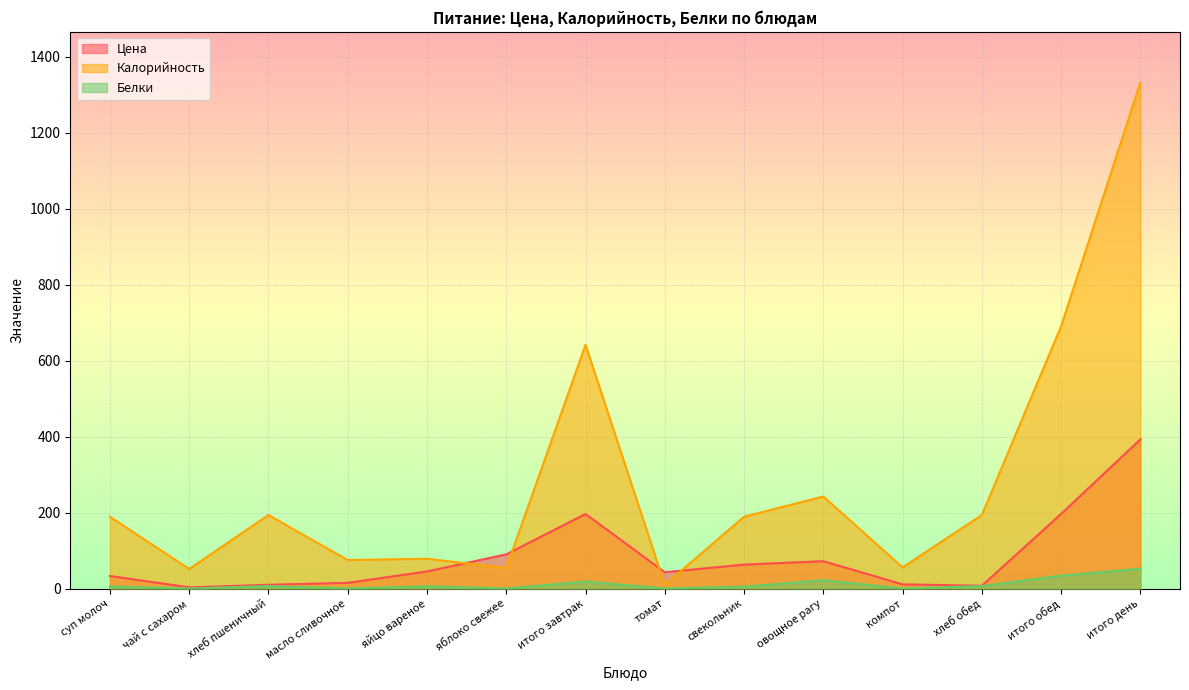

Reading right to left, what are all the values shown in this chart?

Цена: итого день=392.6	итого обед=196.4	хлеб обед=7.4	компот=11.0	овощное рагу=72.0	свекольник=63.0	томат=43.0	итого завтрак=196.2	яблоко свежее=90.0	яйцо вареное=45.0	масло сливочное=15.0	хлеб пшеничный=10.0	чай с сахаром=3.2	суп молоч=33.0
Калорийность: итого день=1332.0	итого обед=690.4	хлеб обед=193.6	компот=55.8	овощное рагу=242.3	свекольник=189.0	томат=9.7	итого завтрак=641.6	яблоко свежее=54.0	яйцо вареное=78.5	масло сливочное=75.0	хлеб пшеничный=193.6	чай с сахаром=51.5	суп молоч=189.0
Белки: итого день=52.4	итого обед=33.9	хлеб обед=6.5	компот=0.0	овощное рагу=22.1	свекольник=5.0	томат=0.3	итого завтрак=18.4	яблоко свежее=0.3	яйцо вареное=6.0	масло сливочное=0.1	хлеб пшеничный=6.5	чай с сахаром=0.1	суп молоч=5.4